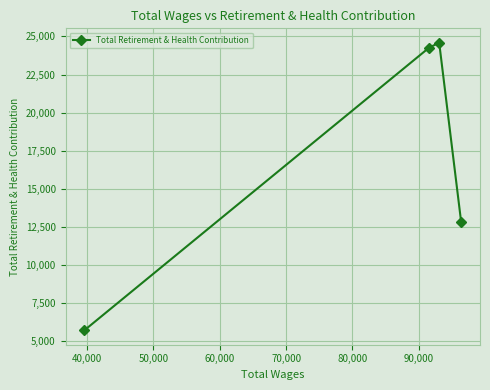

What is the smallest value displayed?

5719